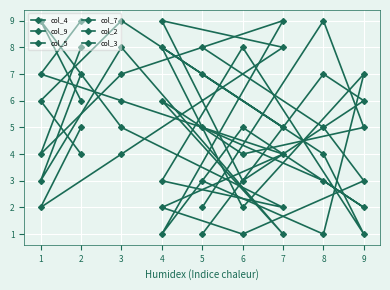

How many intersections are there between col_9 and col_7?

5